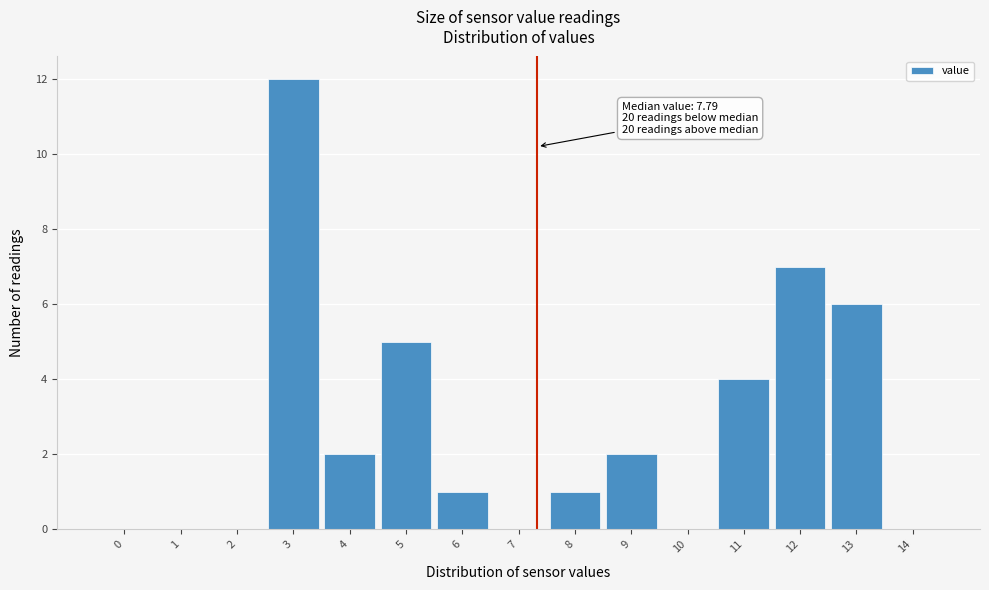

Reading left to right, extract all data points from this chart.

0=0	1=0	2=0	3=12	4=2	5=5	6=1	7=0	8=1	9=2	10=0	11=4	12=7	13=6	14=0